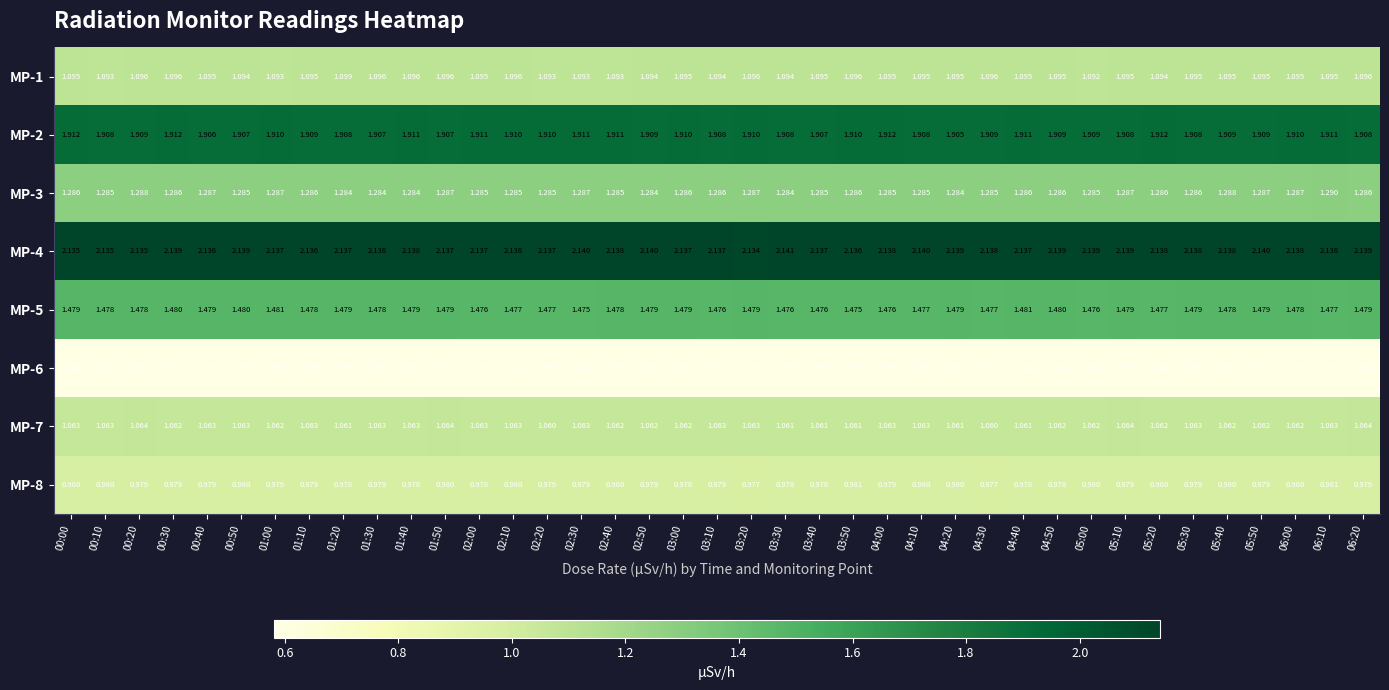

Is the value of MP-6 at 03:30 greater than the value of MP-1 at 01:50?

No